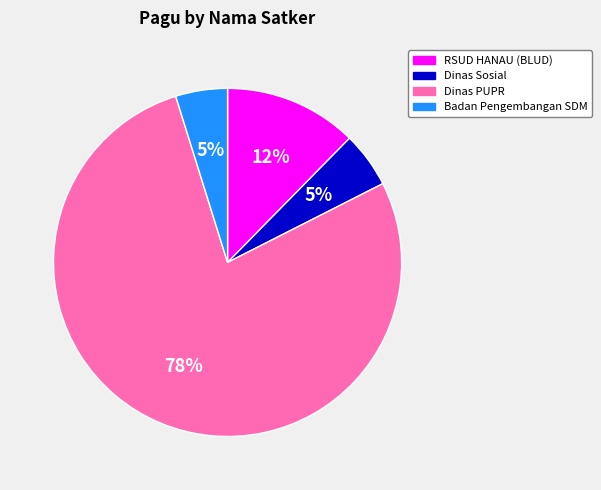

Is there any slice that represents more than half of the pie?

Yes